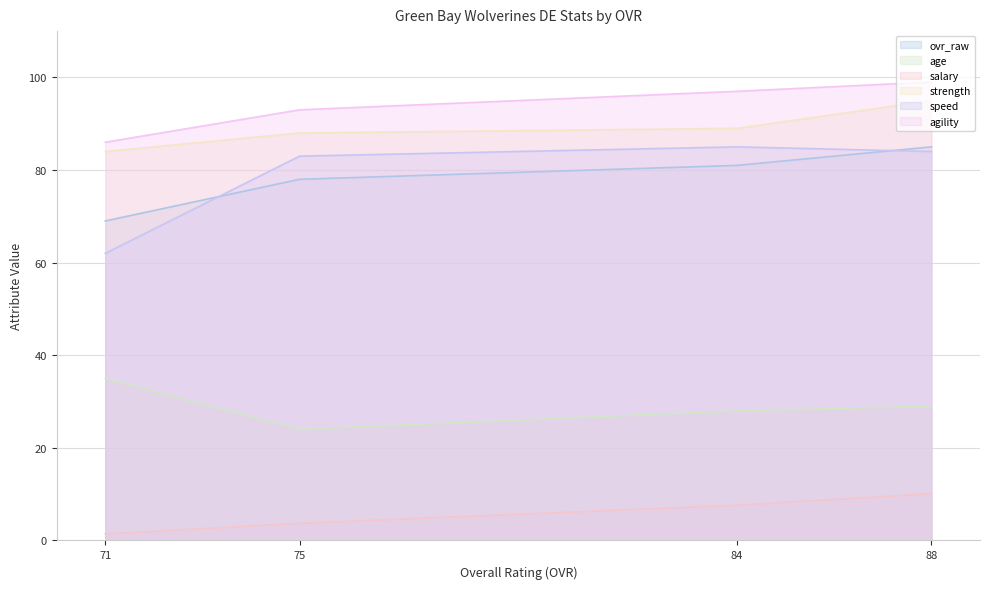

At how many categories does at least one series exceed 56?

4